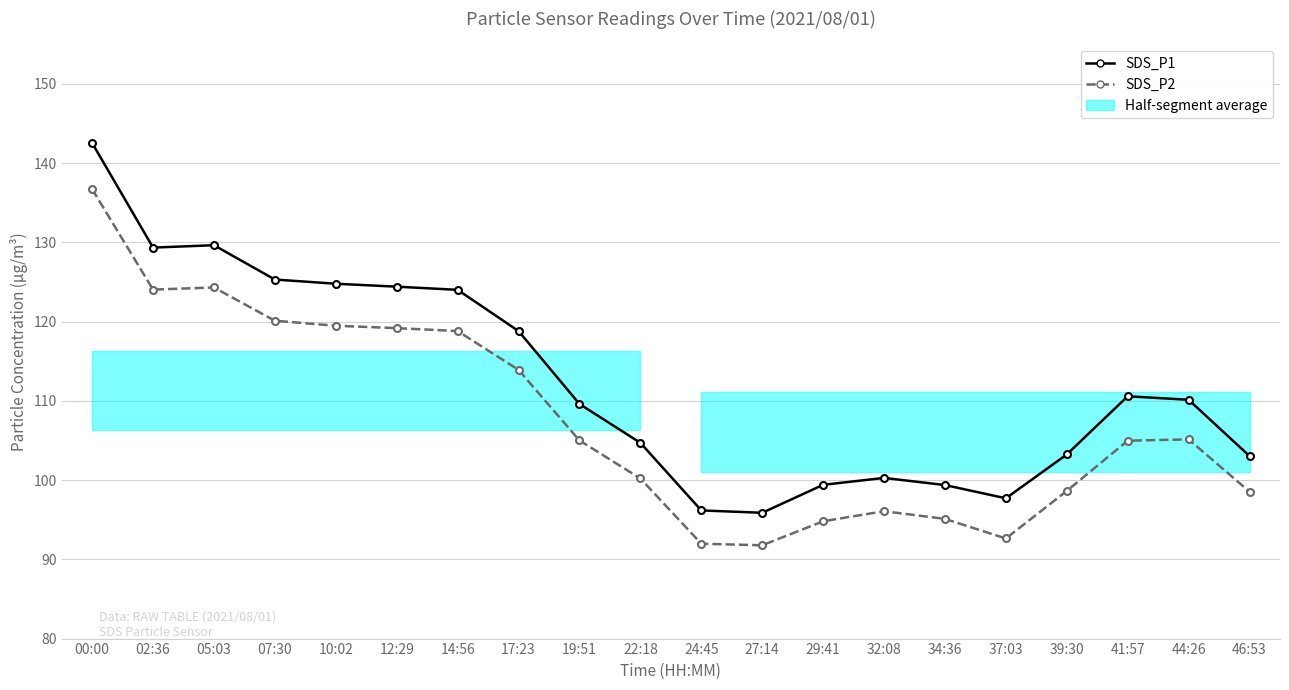

True or false: SDS_P2 and SDS_P1 cross at least once.

False